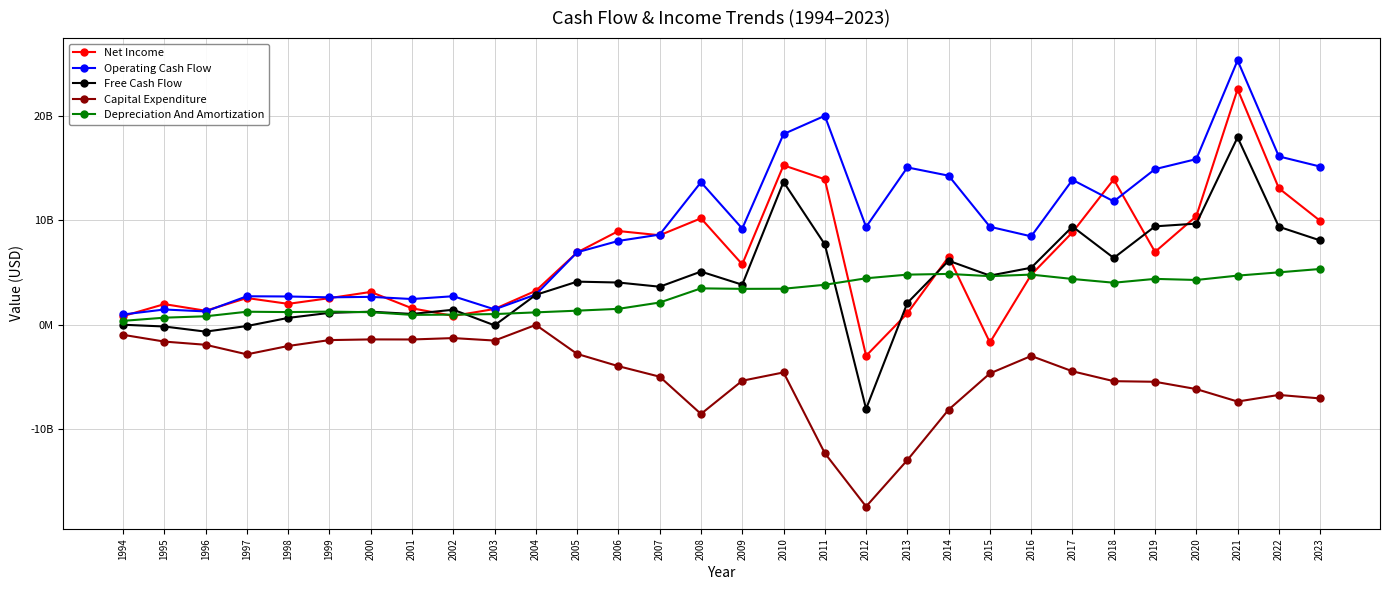

Reading left to right, what are all the values shown in this chart?

Net Income: 809843190	1962420421	1327191149	2547880546	1988440534	2536857933	3130304397	1562000000	831410163	1496000000	3244000000	6922000000	8974000000	8571000000	10194000000	5784000000	15281000000	13940000000	-2997000000	1079000000	6499000000	-1719000000	4776000000	8851000000	13925000000	6972000000	10400000000	22575000000	13076000000	9953000000
Operating Cash Flow: 967746978	1446319302	1262115970	2715753653	2695441613	2612468292	2659531604	2450000000	2720000000	1458099900	2882997805	6935000000	8026000000	8632000000	13657000000	9212000000	18277000000	20030000000	9368000000	15078000000	14286000000	9383000000	8465000000	13884000000	11821000000	14912000000	15875000000	25345000000	16134000000	15160000000
Free Cash Flow: -15634038	-185425552	-676439360	-140796800	640719727	1123726381	1236057474	1020000000	1423359909	-74900100	2852997805	4119000000	4034000000	3632000000	5083000000	3824000000	13686000000	7695000000	-8090000000	2077000000	6124000000	4698000000	5453000000	9402000000	6391000000	9424000000	9686000000	17961000000	9384000000	8074000000
Capital Expenditure: -983381017	-1631744854	-1938555331	-2856550453	-2054721886	-1488741911	-1423474131	-1430000000	-1296640090	-1533000000	-30000000	-2816000000	-3992000000	-5000000000	-8574000000	-5388000000	-4591000000	-12335000000	-17458000000	-13001000000	-8162000000	-4685000000	-3012000000	-4482000000	-5430000000	-5488000000	-6189000000	-7384000000	-6750000000	-7086000000
Depreciation And Amortization: 356456076	661351134	794602185	1231971996	1198587766	1243660055	1186972159	929000000	954470484	1006000000	1171000000	1334000000	1509000000	2115000000	3475000000	3427000000	3437000000	3817000000	4441000000	4791000000	4860000000	4645000000	4794000000	4375000000	4015000000	4384000000	4279000000	4697000000	5010000000	5334000000